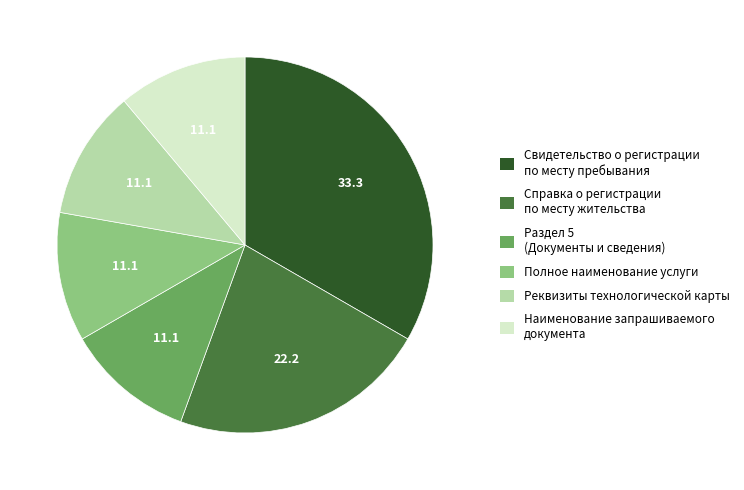

Approximately how many times larger is the value at Раздел 5 (Документы и сведения) compared to Свидетельство о регистрации по месту пребывания?

0.3